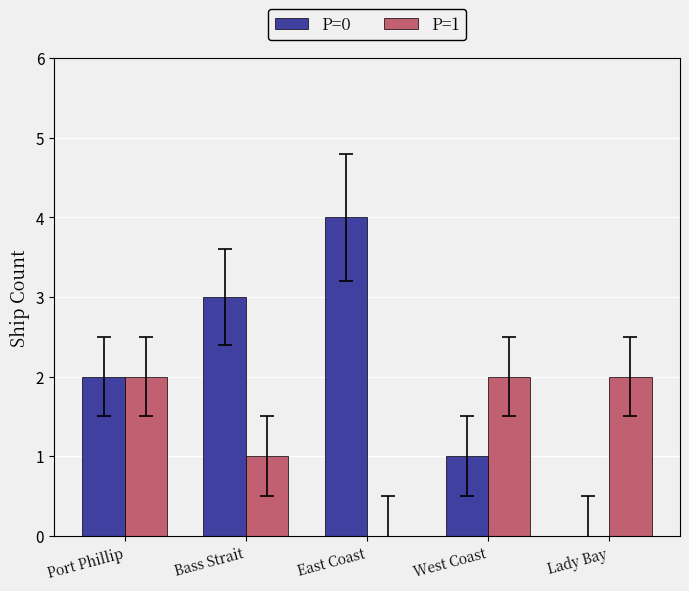

Reading right to left, list all the values displayed in this chart.

P=0: Lady Bay=0	West Coast=1	East Coast=4	Bass Strait=3	Port Phillip=2
P=1: Lady Bay=2	West Coast=2	East Coast=0	Bass Strait=1	Port Phillip=2